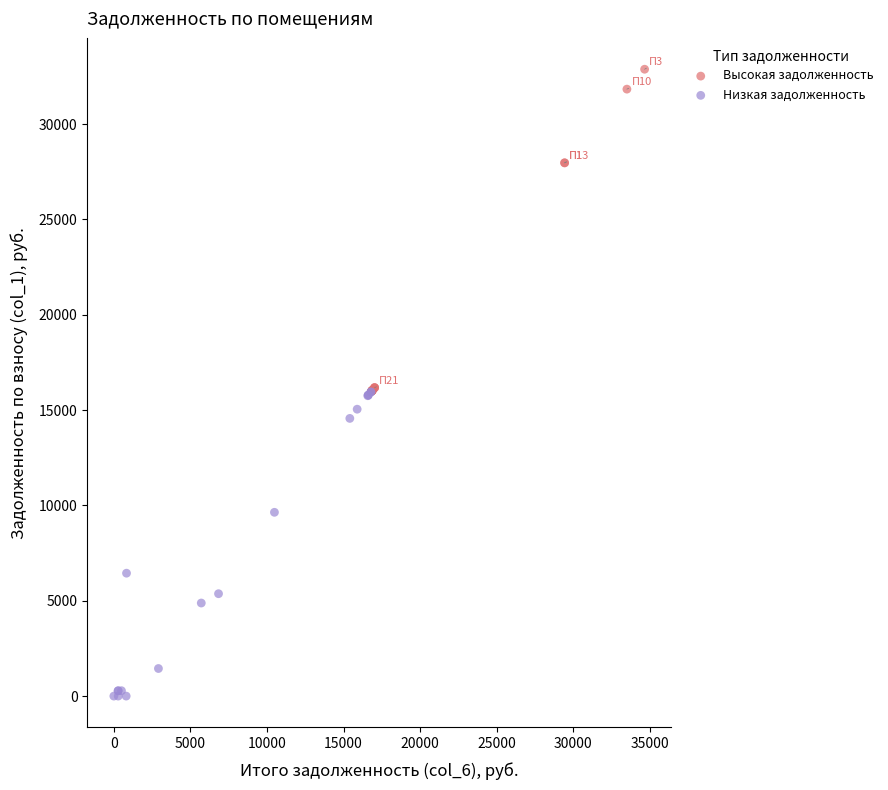

Which series reaches the maximum Y coordinate?

Высокая задолженность